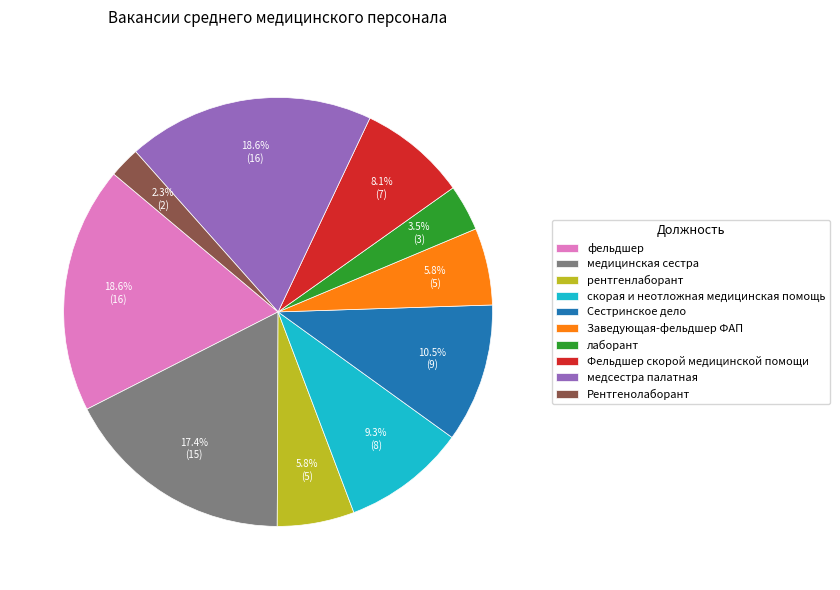

To the nearest percent, what portion does Фельдшер скорой медицинской помощи represent?

8%